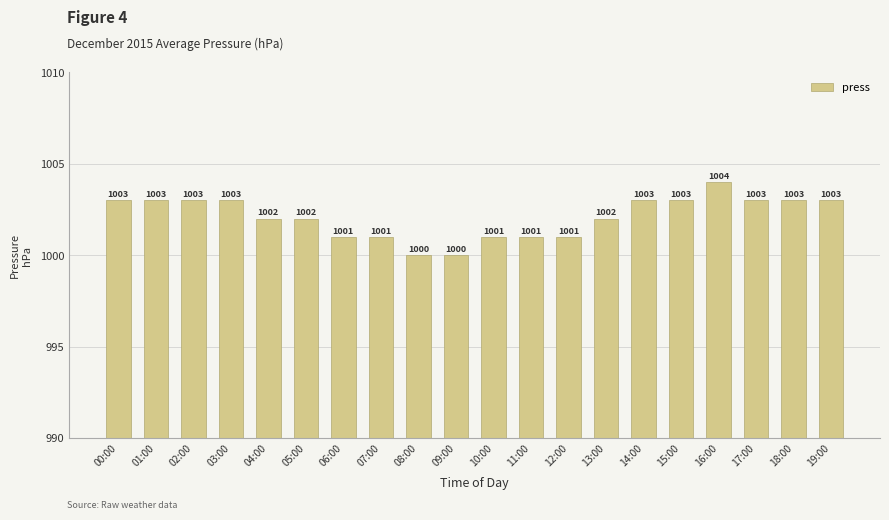

What is the minimum value shown in the chart?

1000